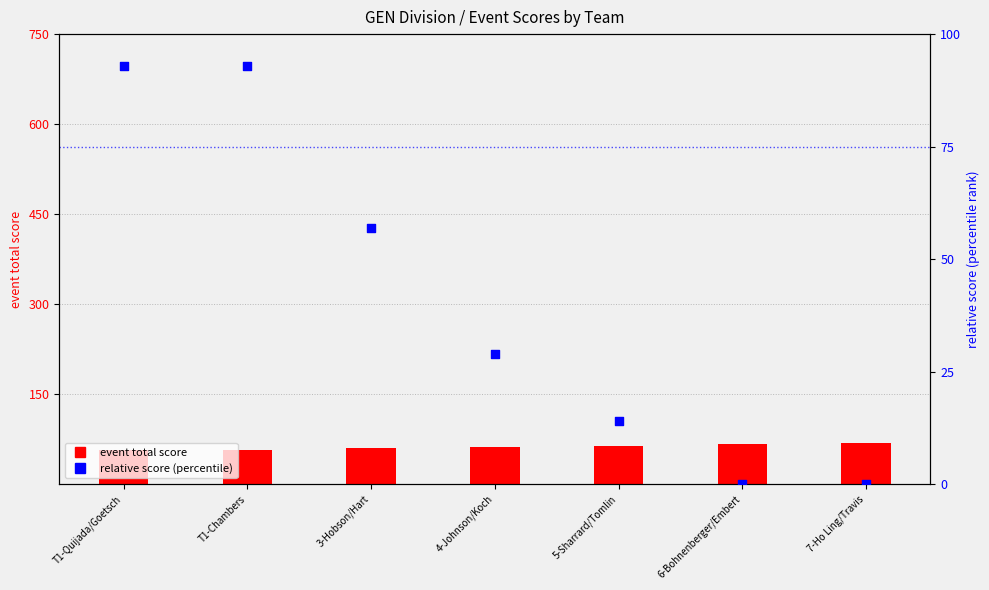

At how many categories does at least one series exceed 41?

7